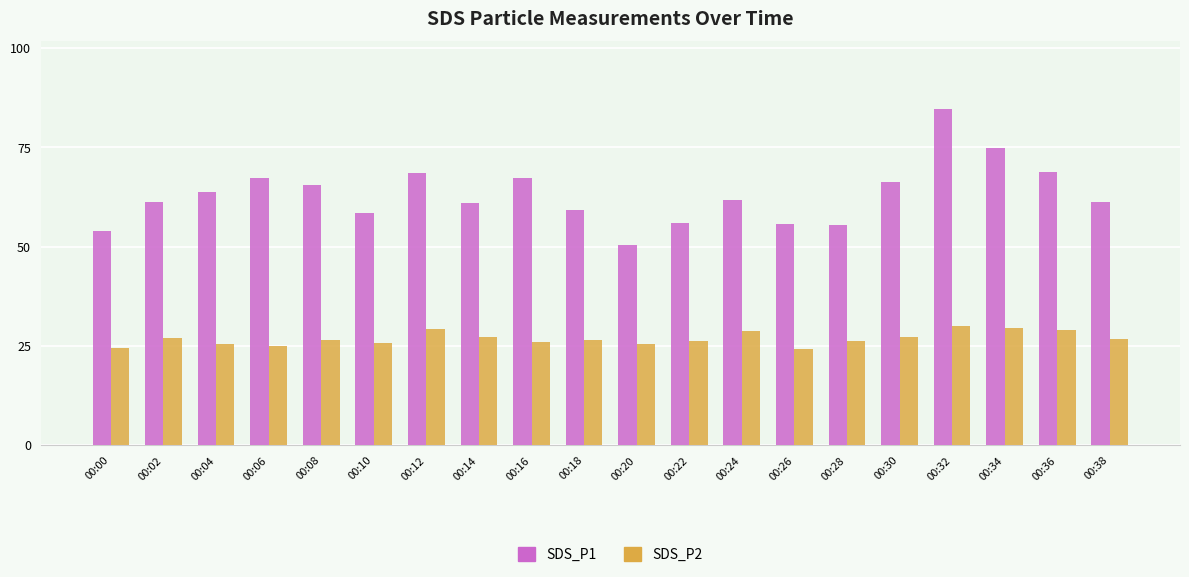

How many series are shown in this chart?

2